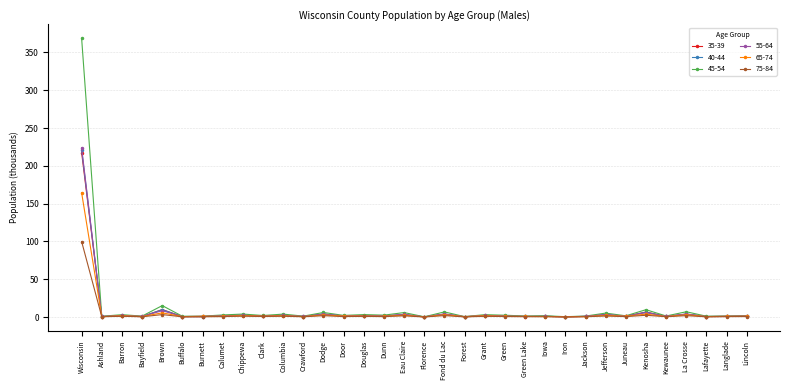

At which category is the sum across all series the highest?

Wisconsin